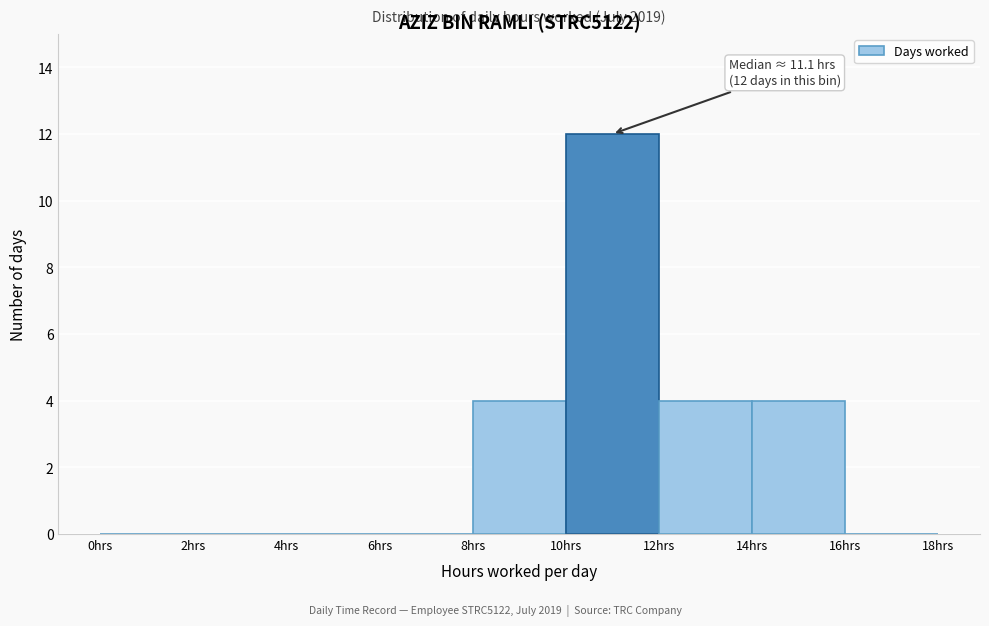

Which range on the x-axis has the tallest bar?

10 to 12